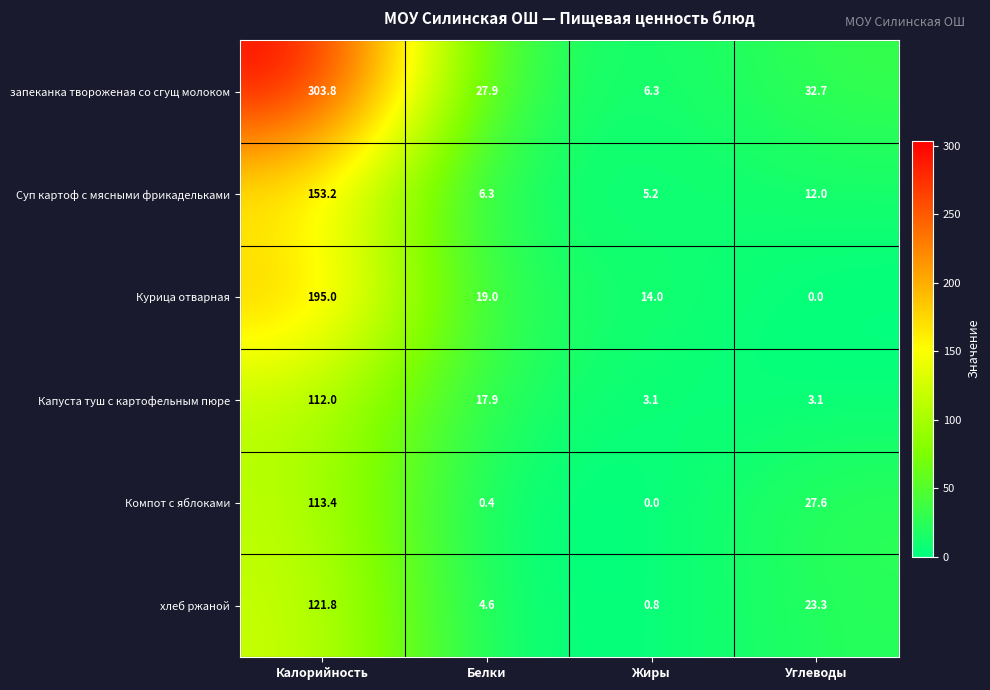

Reading left to right, what are all the values shown in this chart?

запеканка твороженая со сгущ молоком: Калорийность=303.8	Белки=27.9	Жиры=6.3	Углеводы=32.7
Суп картоф с мясными фрикадельками: Калорийность=153.2	Белки=6.3	Жиры=5.2	Углеводы=12.0
Курица отварная: Калорийность=195.0	Белки=19.0	Жиры=14.0	Углеводы=0.0
Капуста туш с картофельным пюре: Калорийность=112.0	Белки=17.9	Жиры=3.1	Углеводы=3.1
Компот с яблоками: Калорийность=113.4	Белки=0.4	Жиры=0.0	Углеводы=27.6
хлеб ржаной: Калорийность=121.8	Белки=4.6	Жиры=0.8	Углеводы=23.3